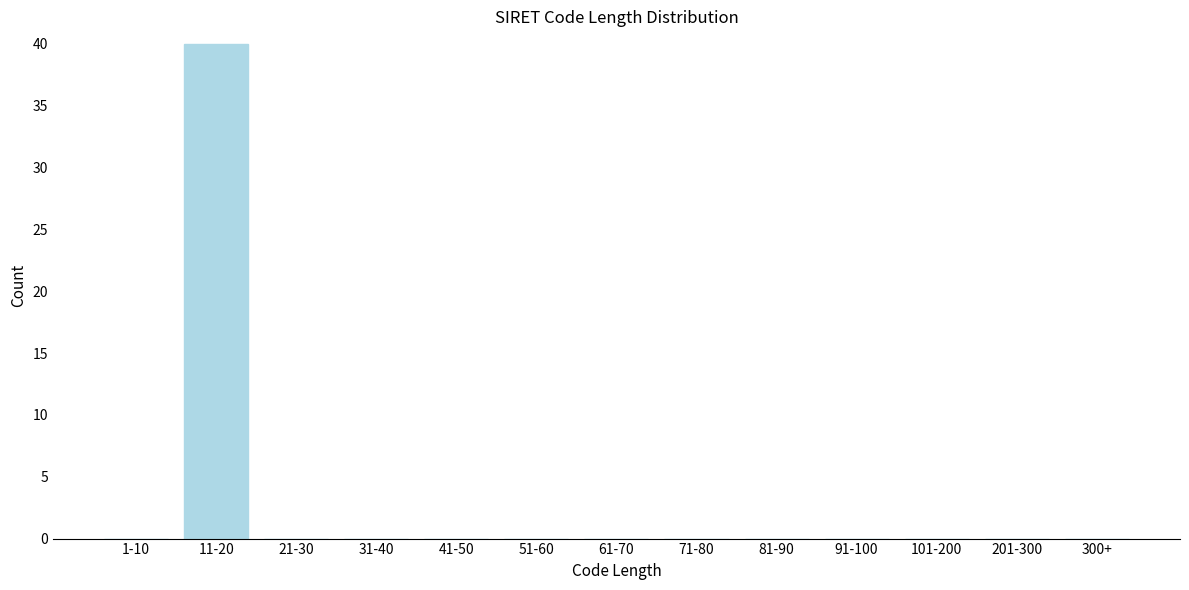

Reading left to right, list all the values displayed in this chart.

1-10=0	11-20=40	21-30=0	31-40=0	41-50=0	51-60=0	61-70=0	71-80=0	81-90=0	91-100=0	101-200=0	201-300=0	300+=0